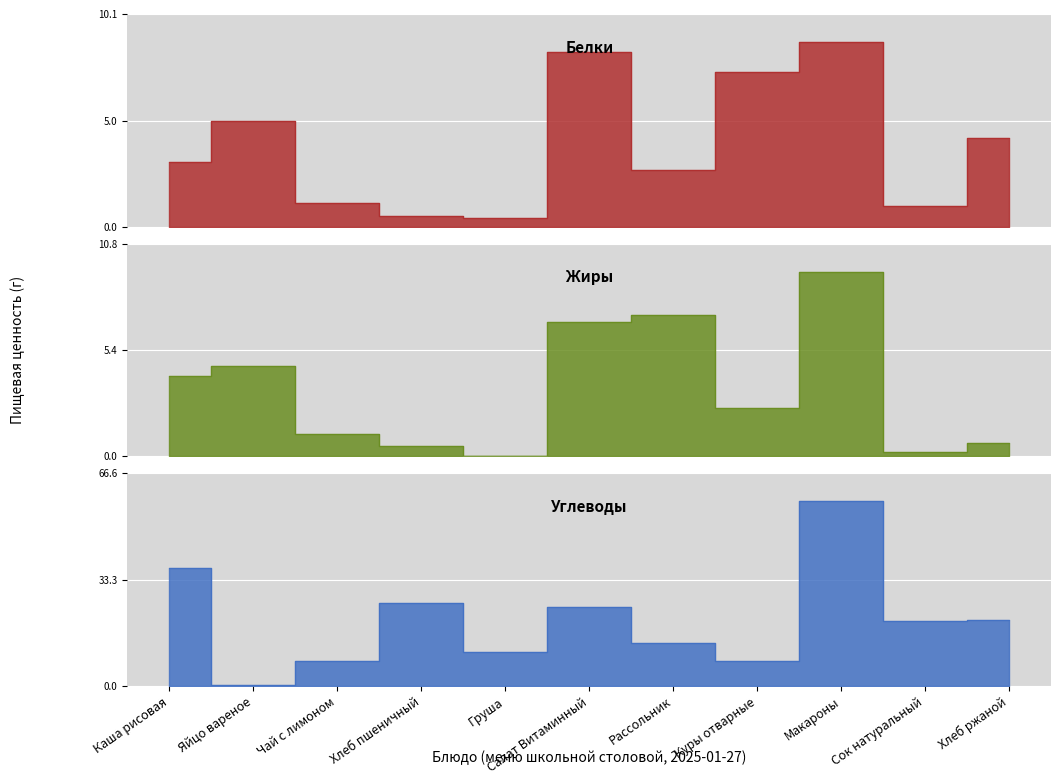

At Чай с лимоном, list the series in order from smallest to largest.

Белки, Жиры, Углеводы